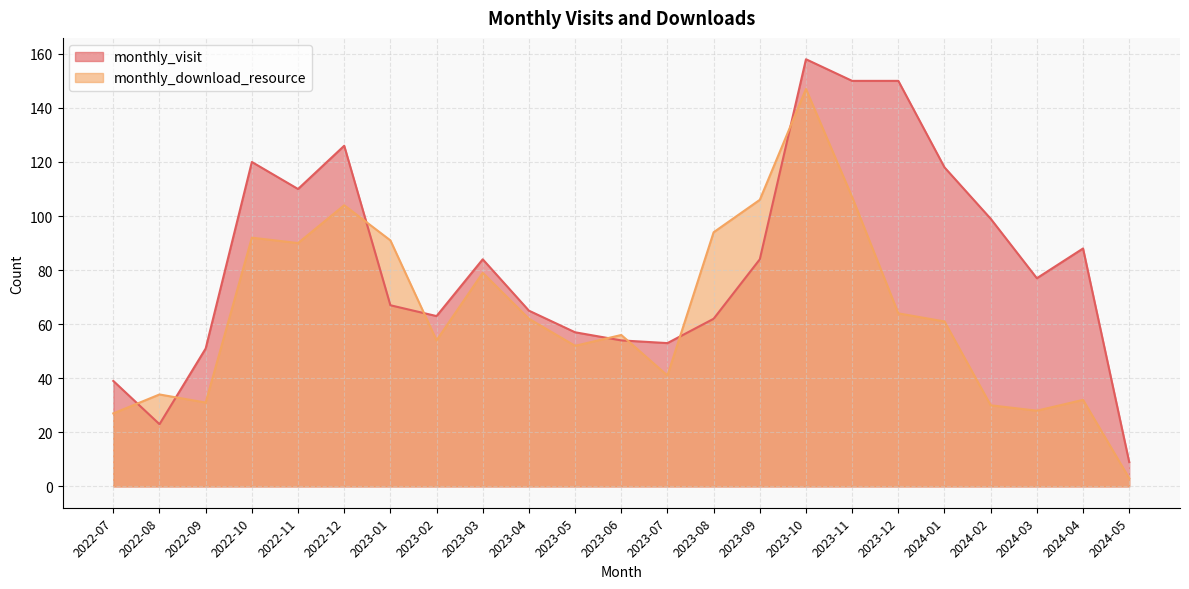

Rank the series by their maximum value, from lowest to highest.

monthly_download_resource, monthly_visit